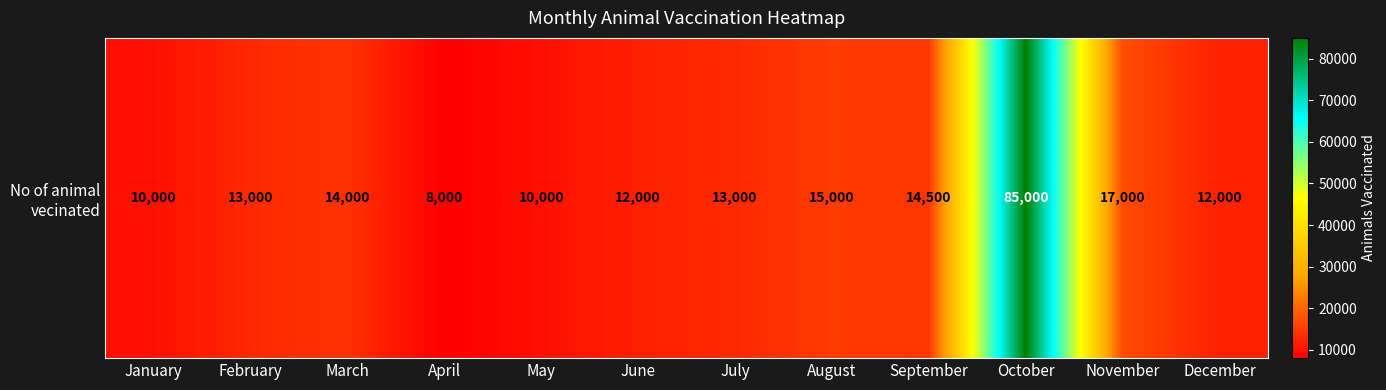

What is the change in value from January to December?

+2000